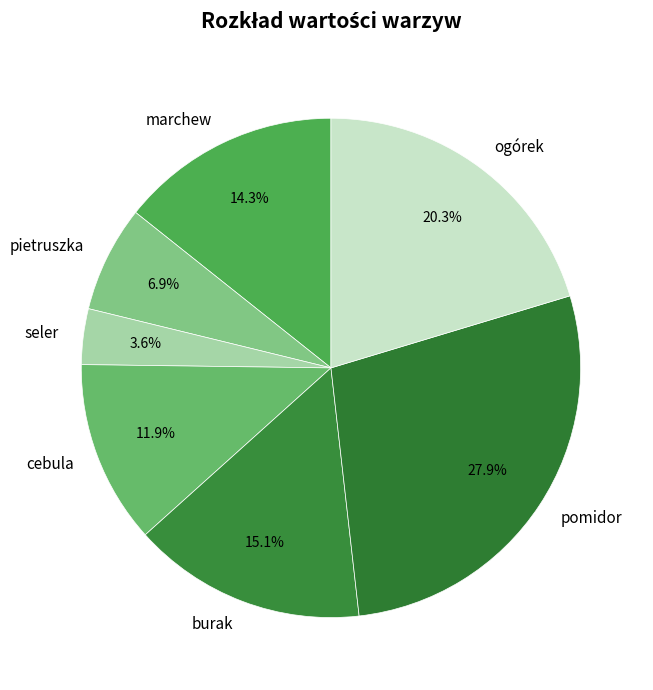

To the nearest percent, what is the difference between the pomidor and seler slice percentages?

24%